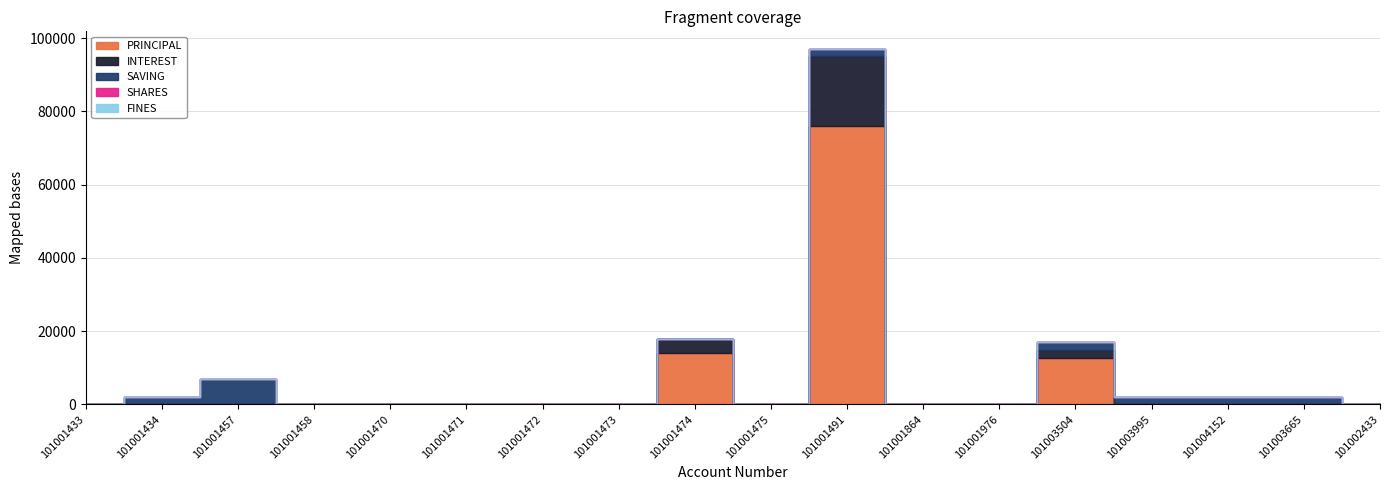

Which category has the lowest value across all series?

101001433